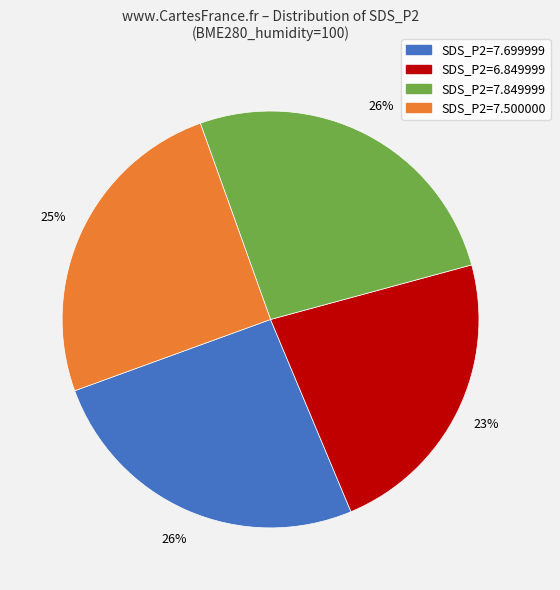

To the nearest percent, what is the average slice percentage?

25%